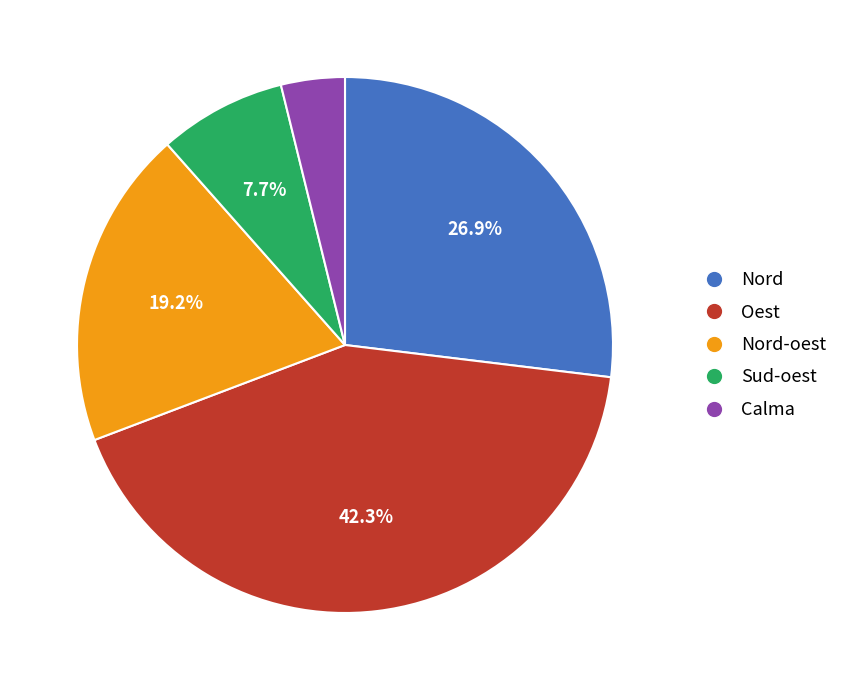

To the nearest percent, what is the average slice percentage?

20%